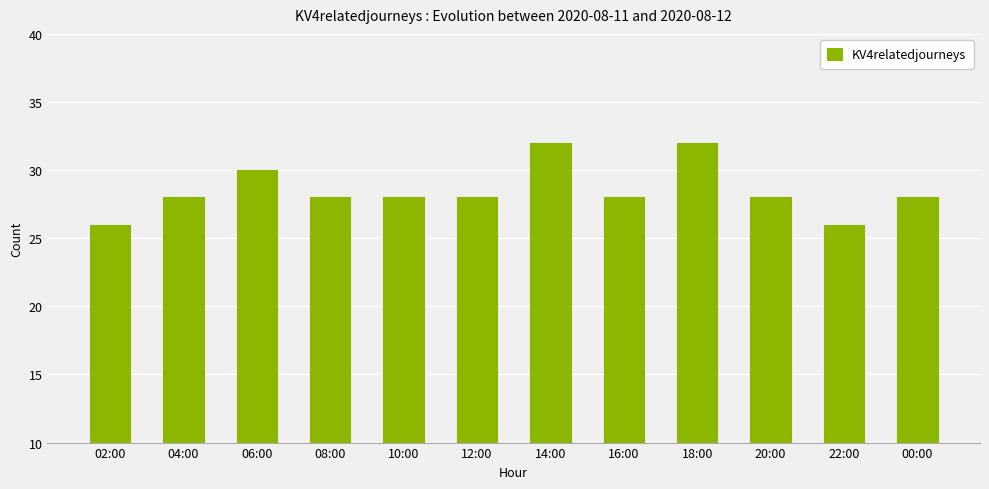

True or false: the data shows 42 at 22:00.

False